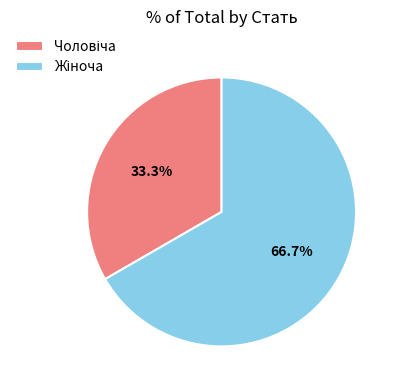

What percentage is the Чоловіча slice, to the nearest percent?

33%